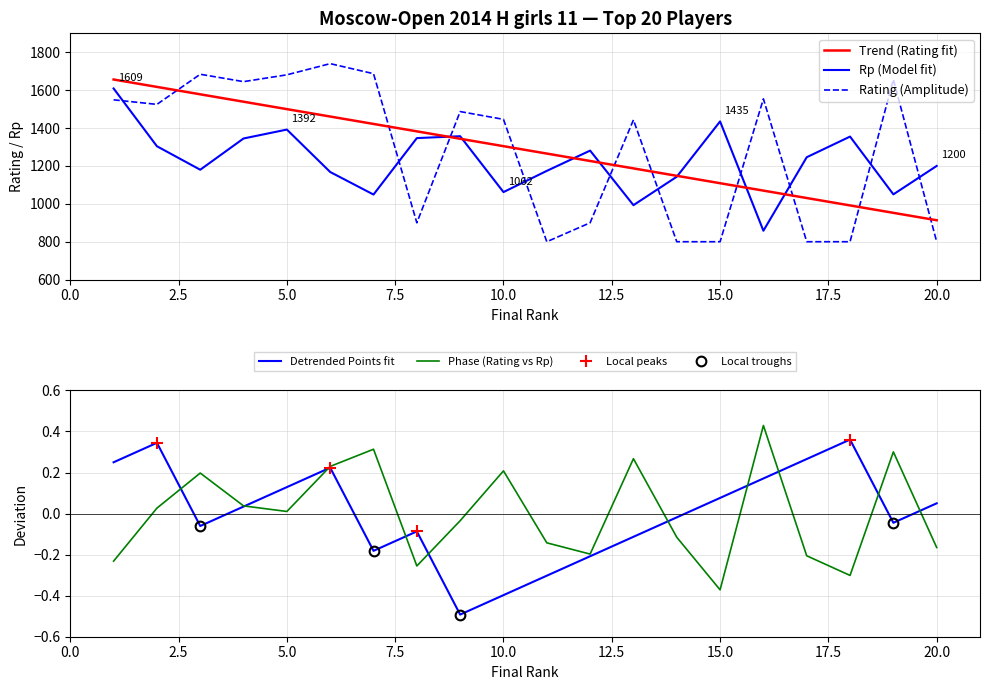

What is the maximum value for Rating (Amplitude)?

1740.0